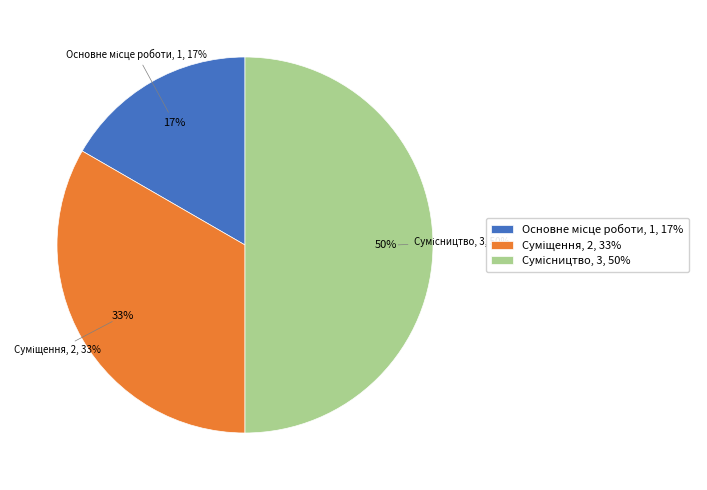

Is it true that Суміщення is 28% of the pie?

False